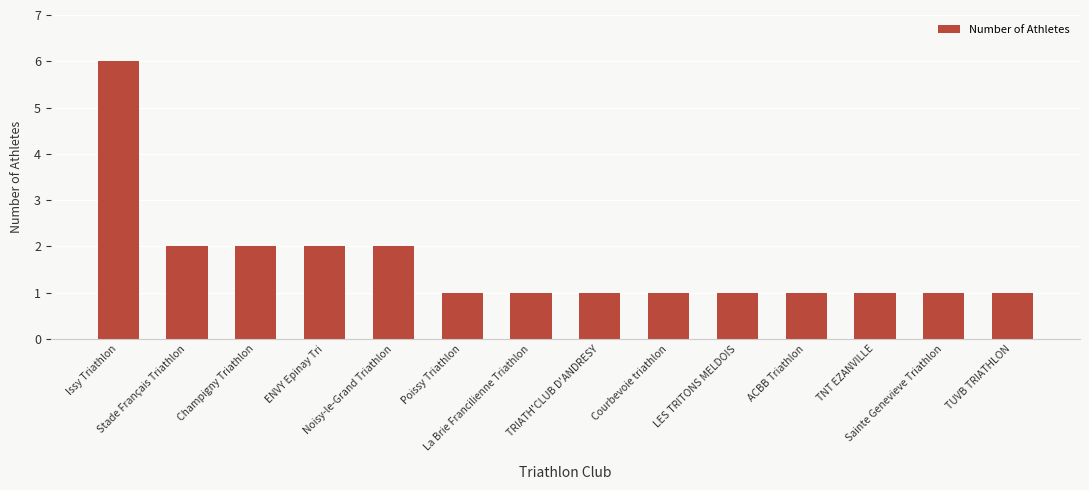

What is the difference between the second highest and second lowest values?

1